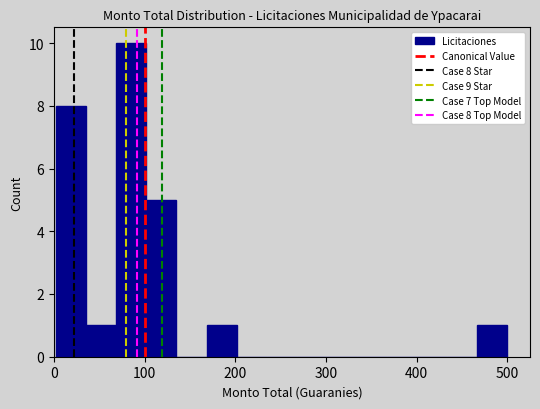

Read against the x-axis, roughly where is the centre of the tallest bar?

90